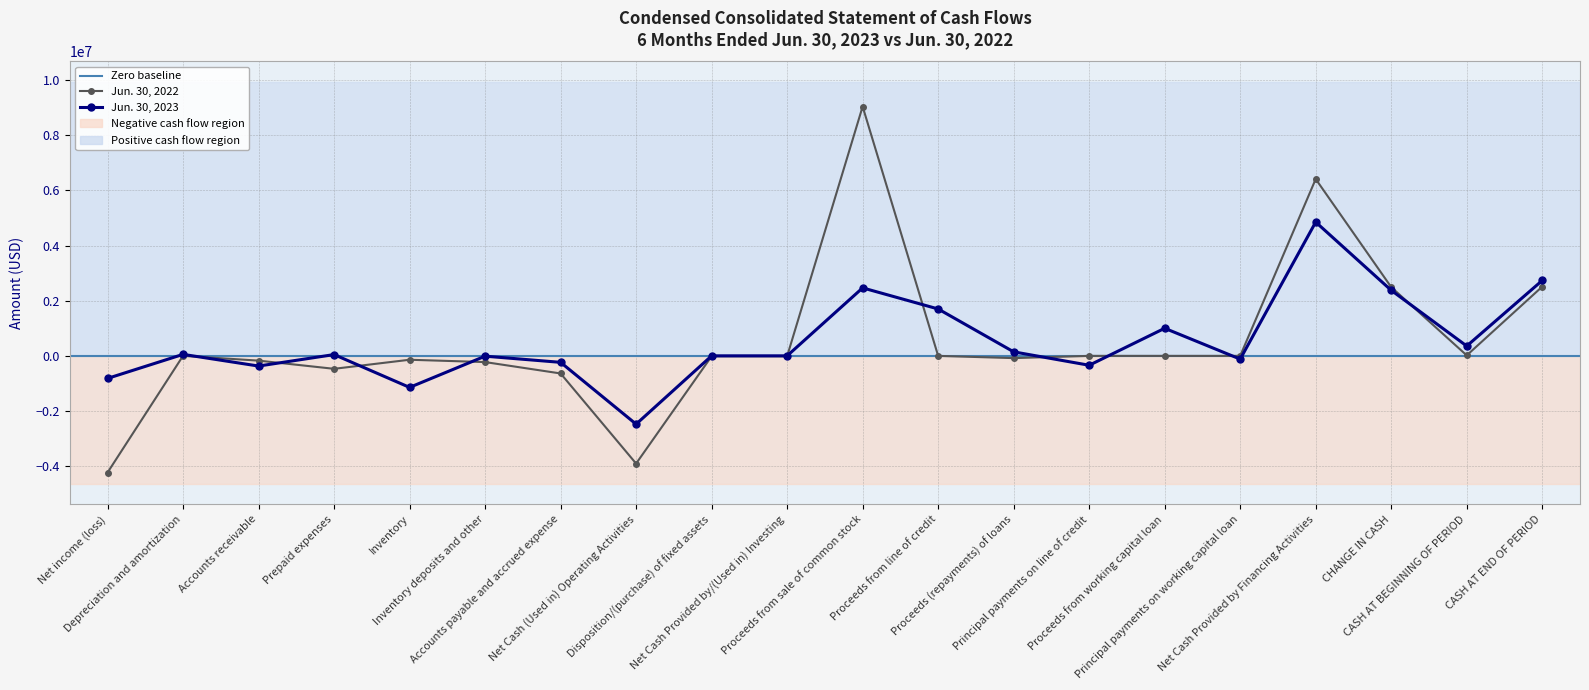

Which series has the largest range (max minus min)?

Jun. 30, 2022